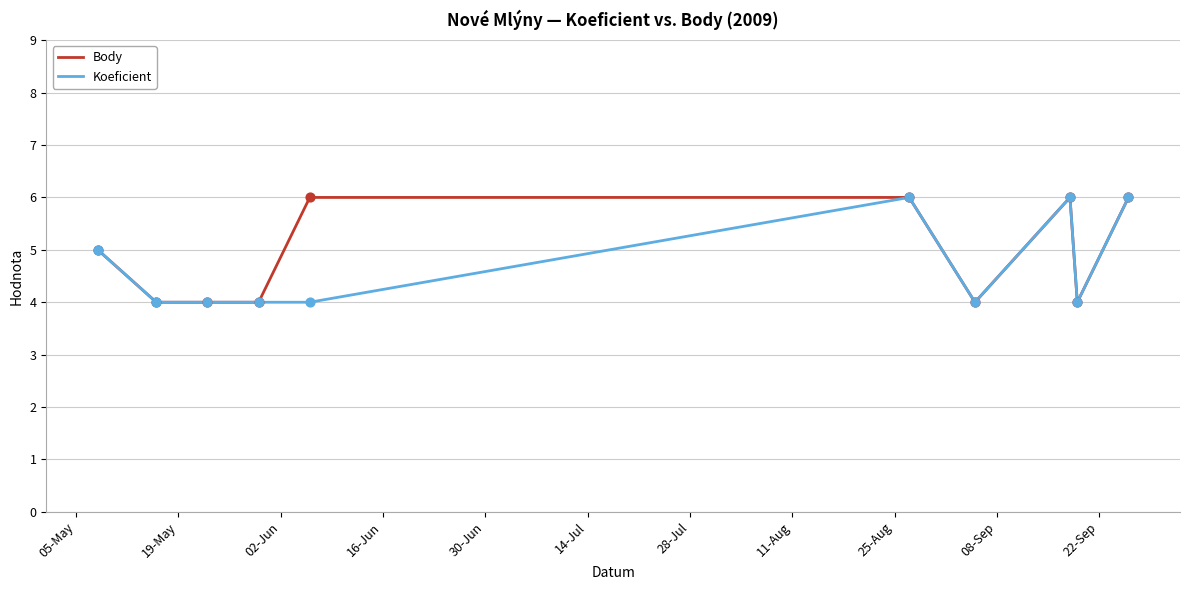

What is the minimum value shown in the chart?

4